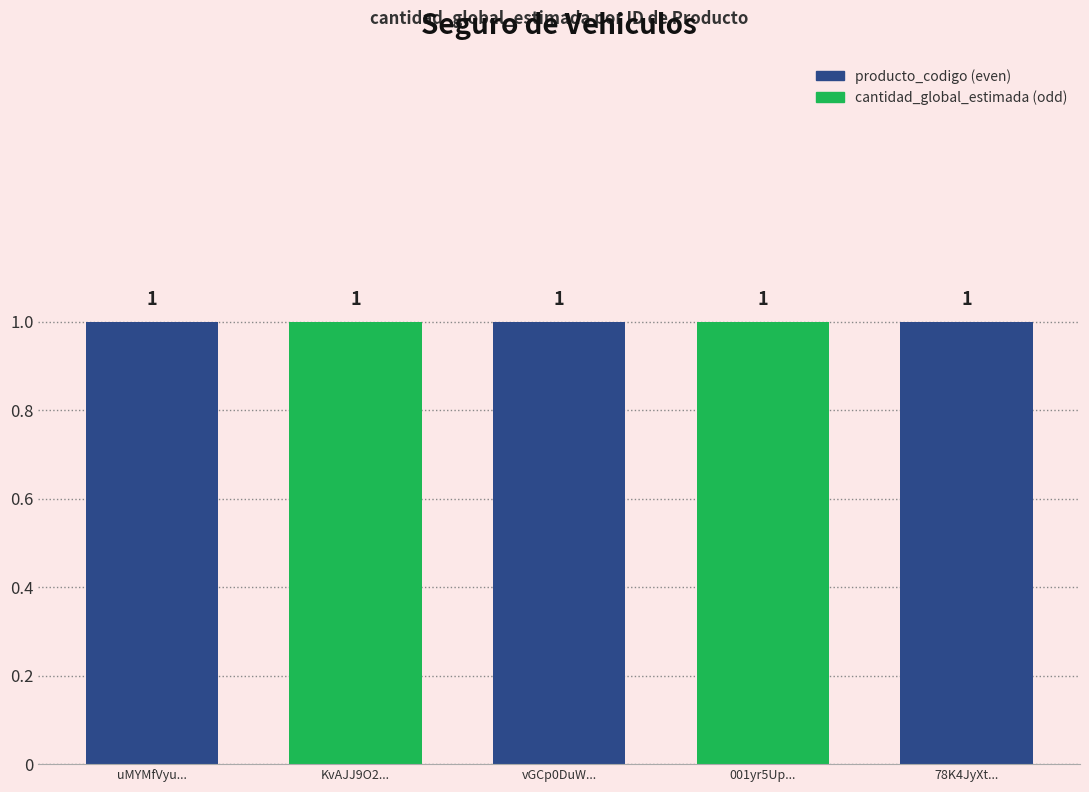

List the series in order of their peak value, highest first.

producto_codigo, cantidad_global_estimada